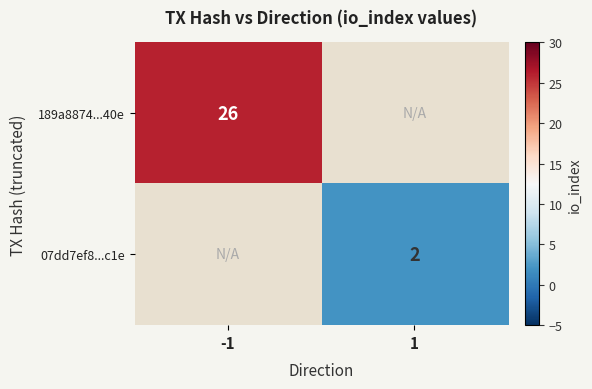

The value of 07dd7ef8...c1e at 1 is 2. True or false?

True